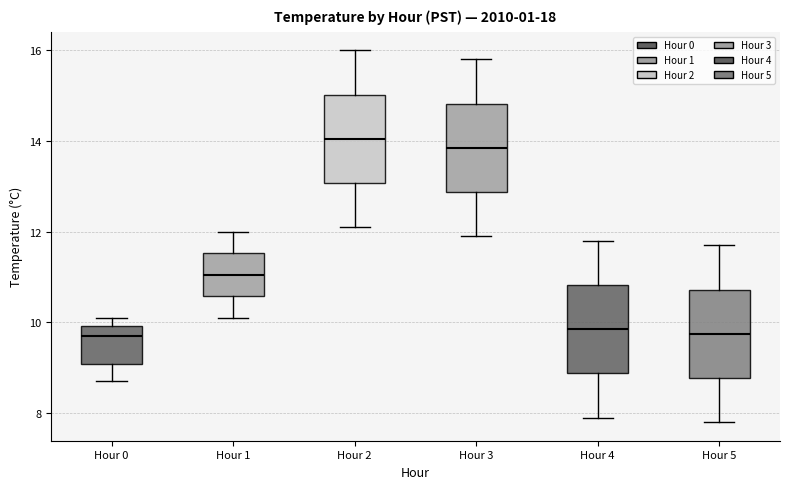

Reading left to right, read every box against the y-axis: the position of its median line, the range the box covers, and the ends of its whiskers. The values are not printed on the chart, so give them approximately, as read against the axis.

Hour 0: median 9.8, box 9.0 to 10.0, whiskers 8.8 to 10.2
Hour 1: median 11.0, box 10.6 to 11.6, whiskers 10.2 to 12.0
Hour 2: median 14.0, box 13.0 to 15.0, whiskers 12.2 to 16.0
Hour 3: median 13.8, box 12.8 to 14.8, whiskers 12.0 to 15.8
Hour 4: median 9.8, box 8.8 to 10.8, whiskers 8.0 to 11.8
Hour 5: median 9.8, box 8.8 to 10.8, whiskers 7.8 to 11.8